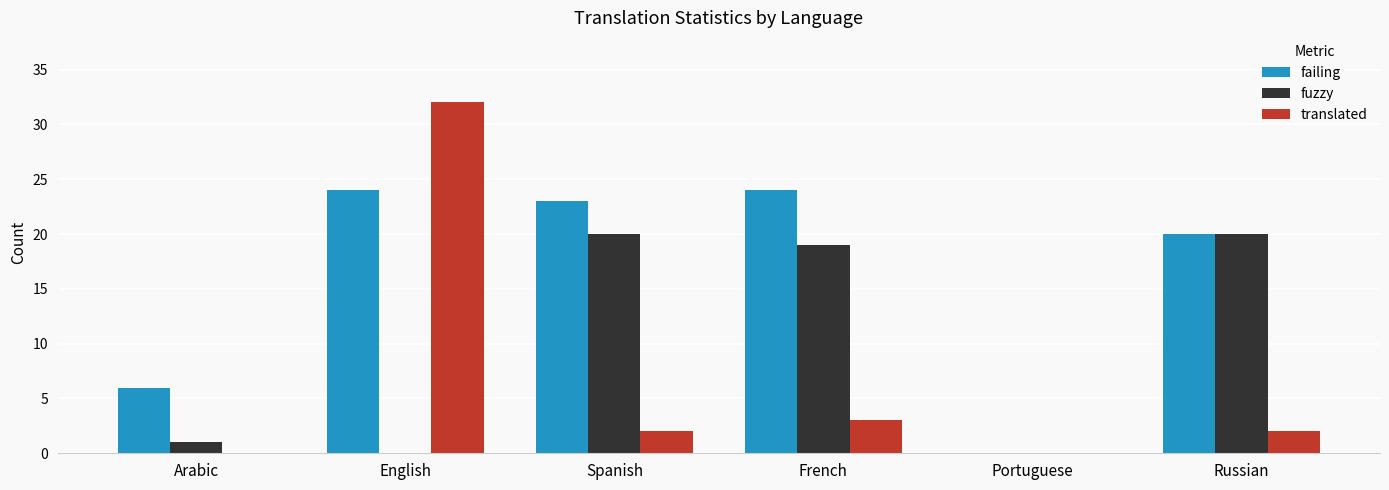

At which category is the sum across all series the highest?

English